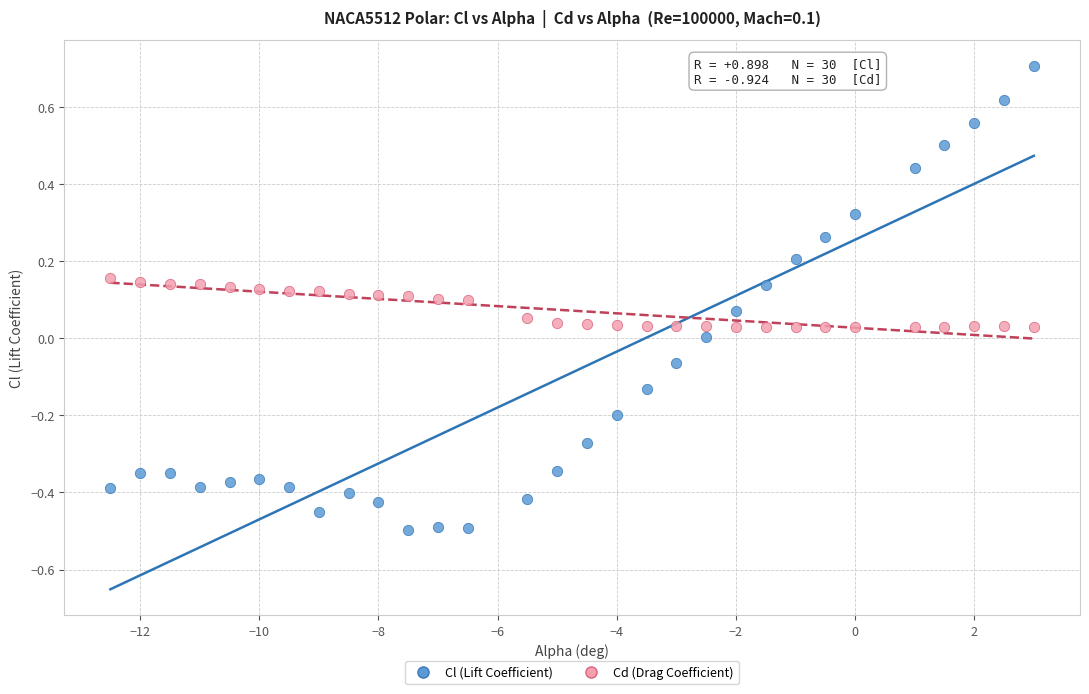

What are all the series names shown in the legend?

Cl (Lift Coefficient), Cd (Drag Coefficient)